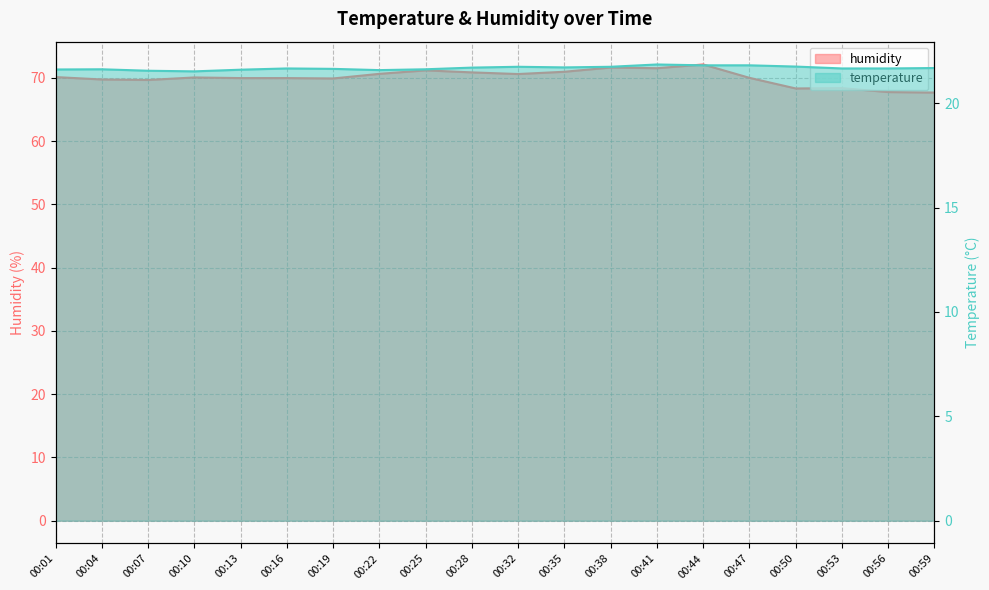

What are all the series names shown in the legend?

humidity, temperature